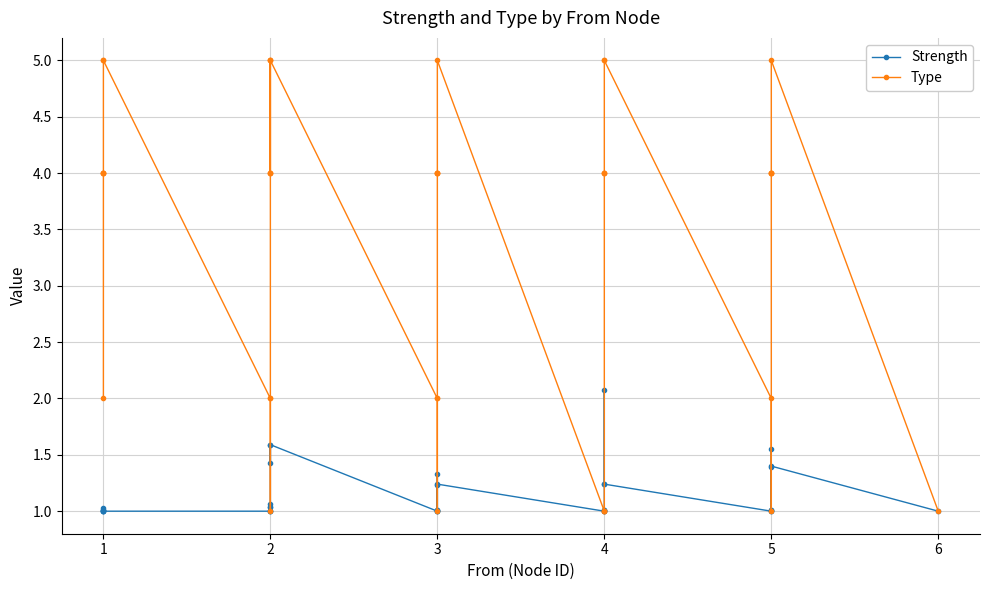

Is this an area chart (filled region under the line)?

No